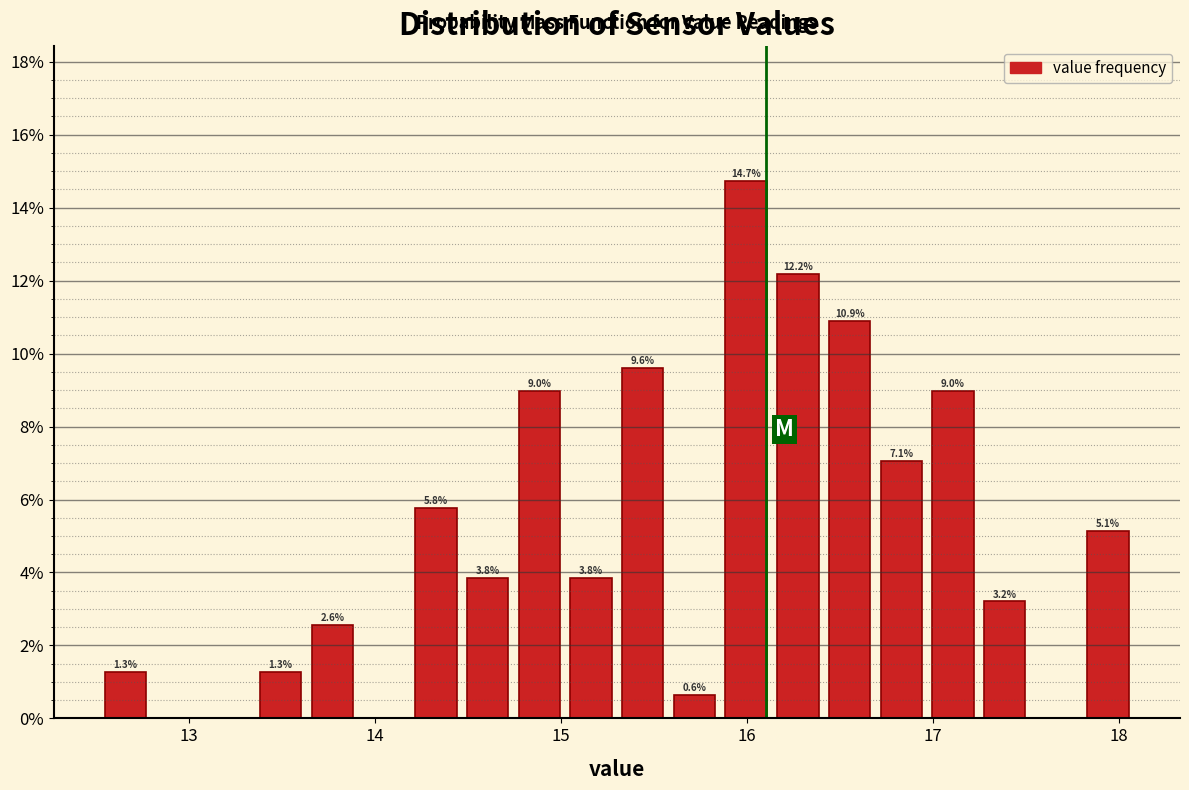

Around what value on the x-axis is the tallest bar? Give the approximate position of its centre, as read against the axis.

16.0